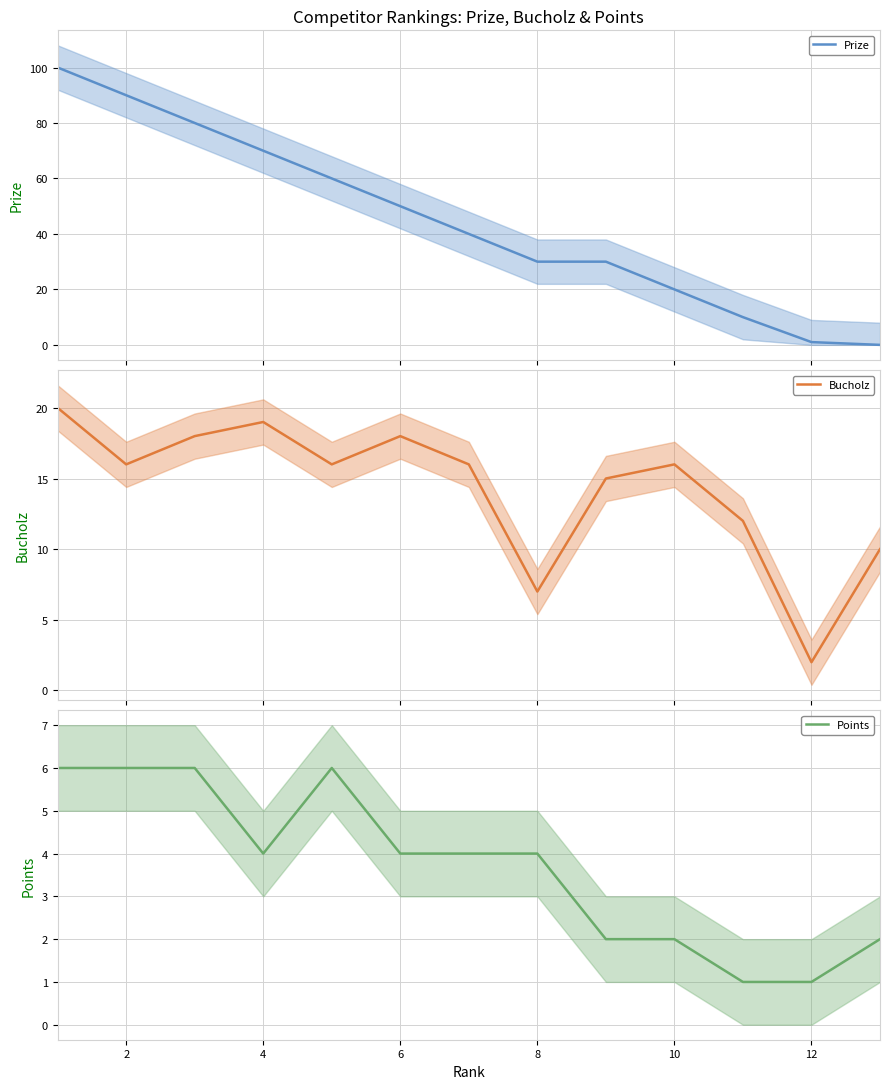

What is the difference between the second highest and second lowest values in the Points series?

5